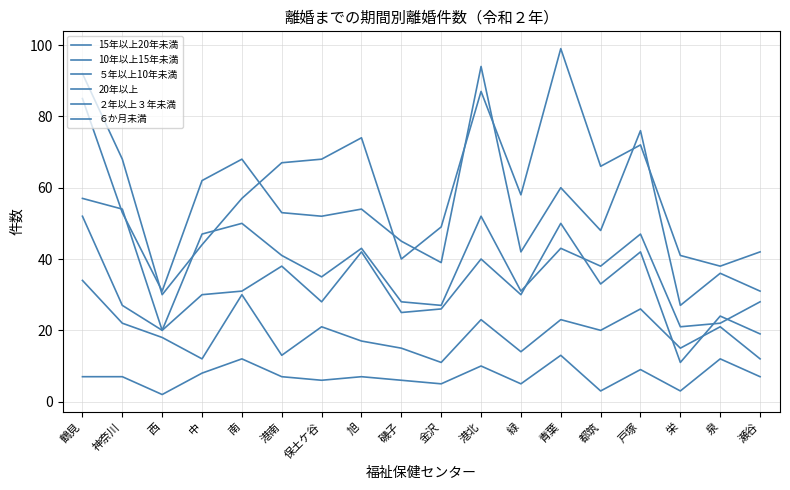

What is the sum of all 10年以上15年未満 values?

684